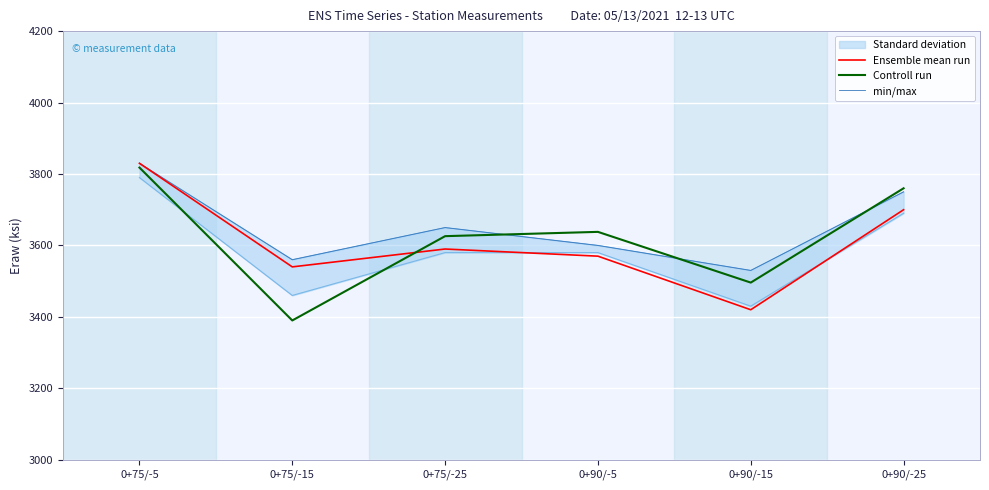

What is the difference between the maximum and second lowest values in the min/max series?

270